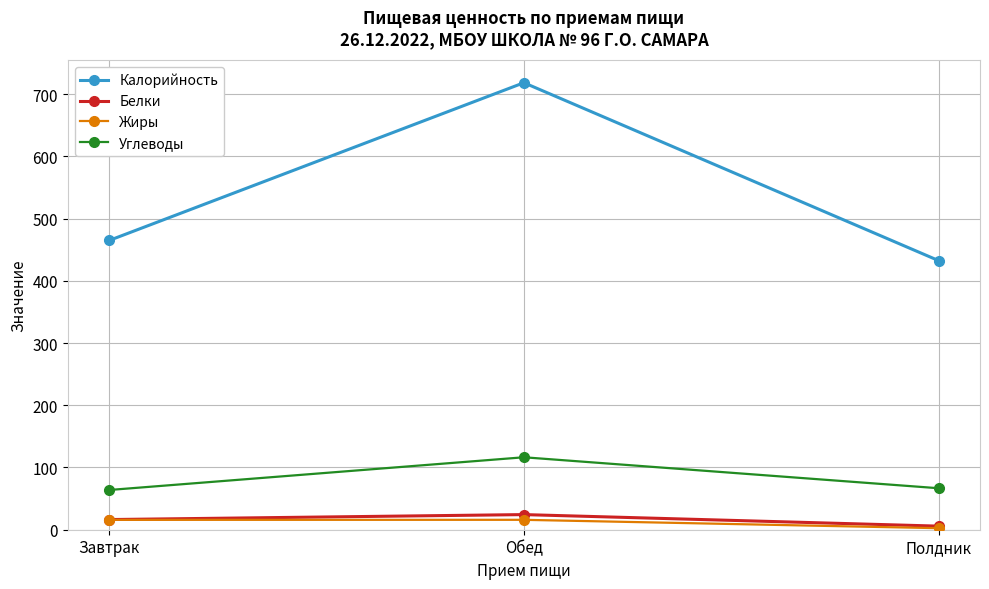

What is the label of the 3rd point from the right?

Завтрак